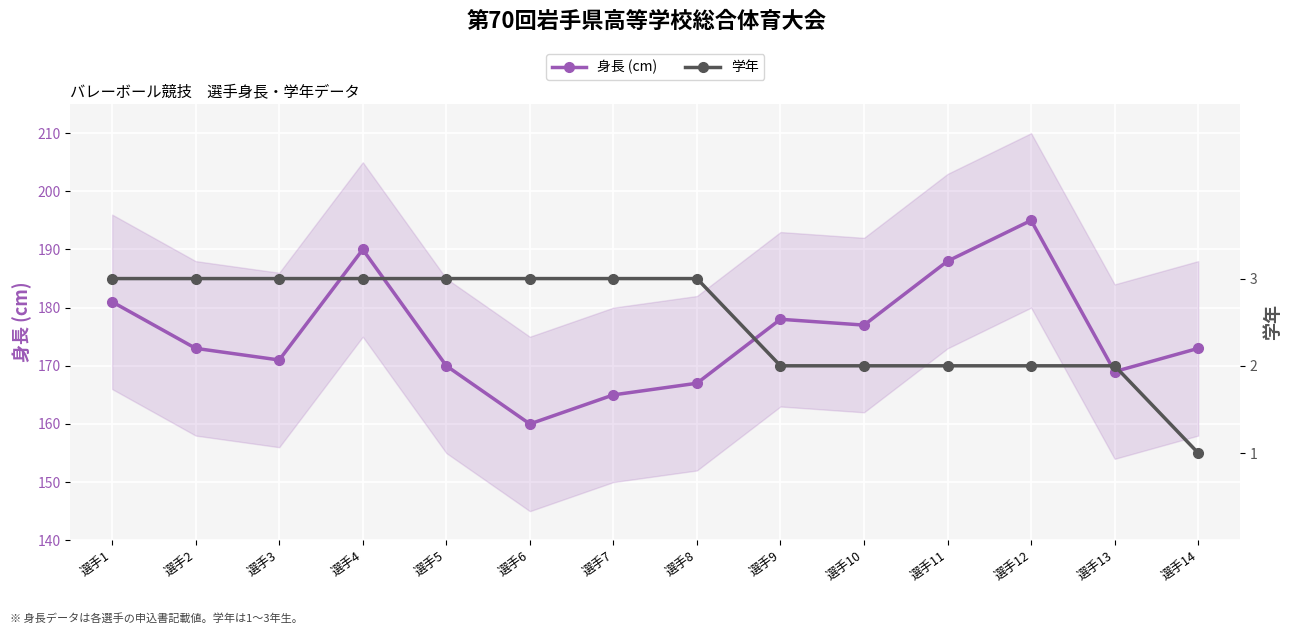

Is the value of 身長 (cm) at 選手7 greater than the value of 学年 at 選手5?

Yes